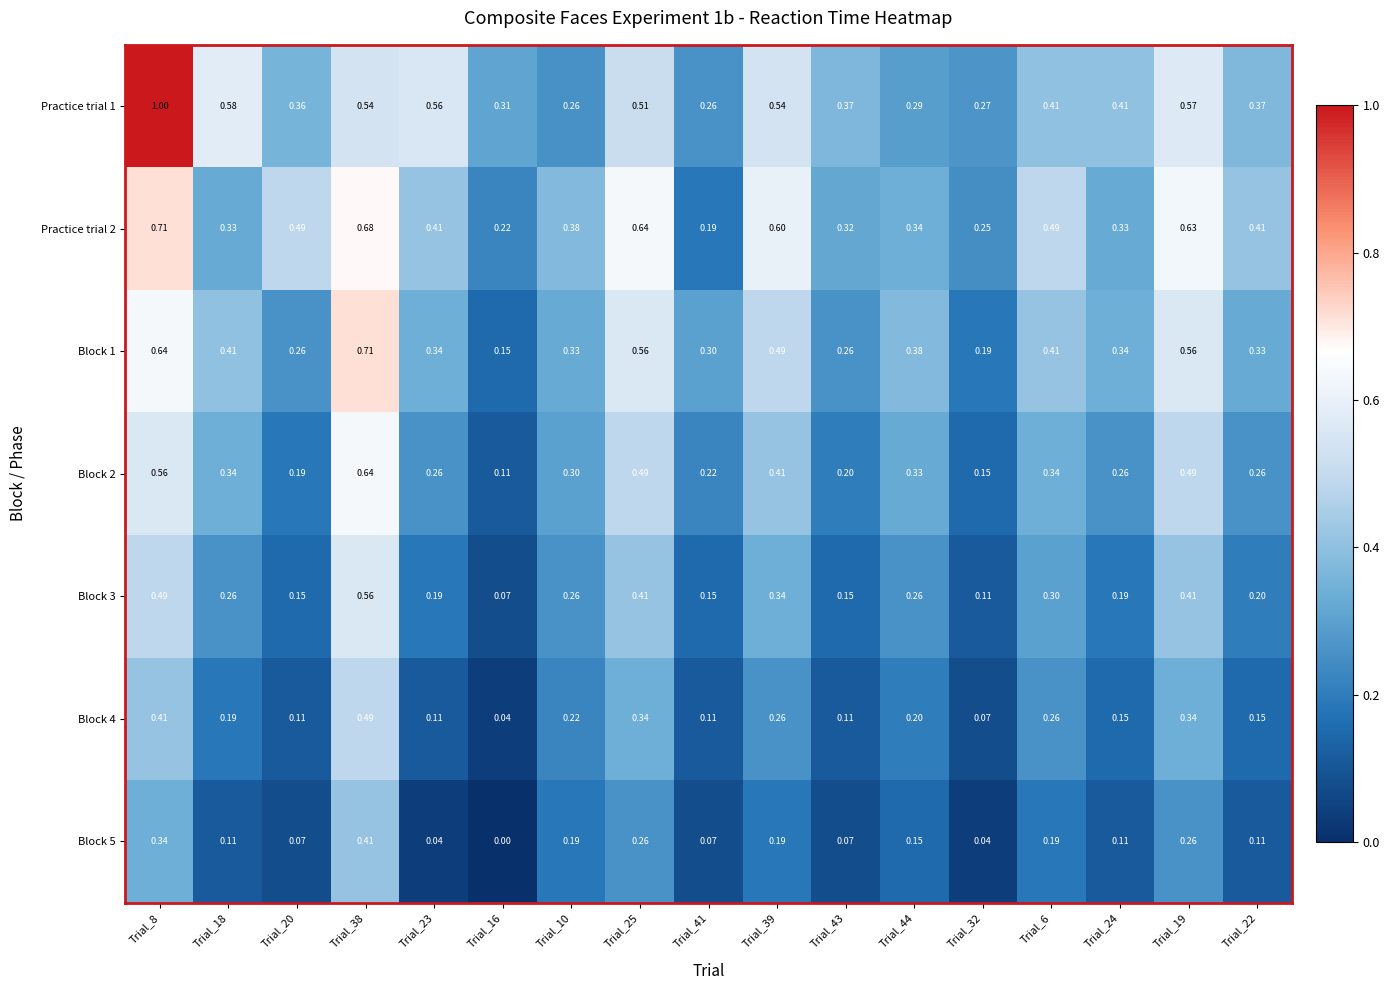

How many distinct data groups are displayed?

7